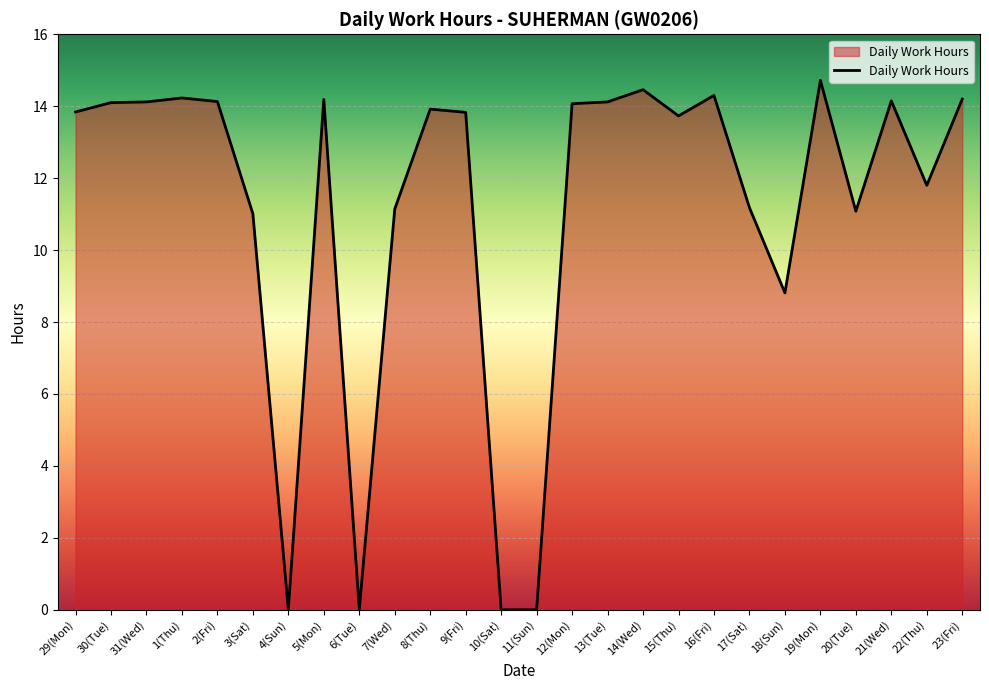

What position from the right is 15(Thu)?

9